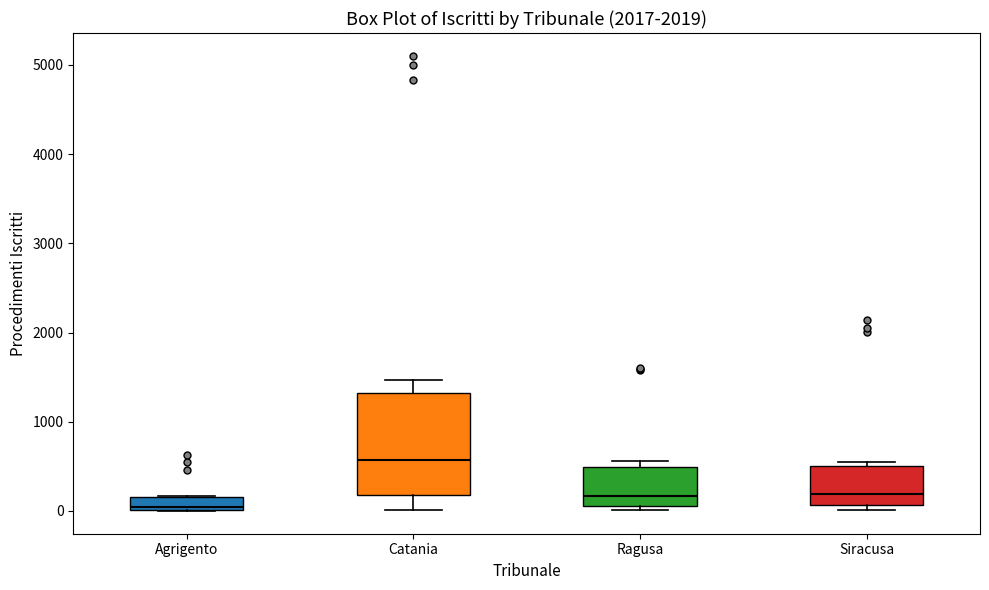

Reading left to right, transcribe this box plot: for each box, give where its median line is, the range the box spans, and where its two whiskers end, as read against the y-axis. The values are not printed on the chart, so give them approximately, as read against the axis.

Agrigento: median 0, box 0 to 200, whiskers 0 to 200
Catania: median 600, box 200 to 1300, whiskers 0 to 1500
Ragusa: median 200, box 100 to 500, whiskers 0 to 600
Siracusa: median 200, box 100 to 500, whiskers 0 to 500 (just above the box's upper edge)